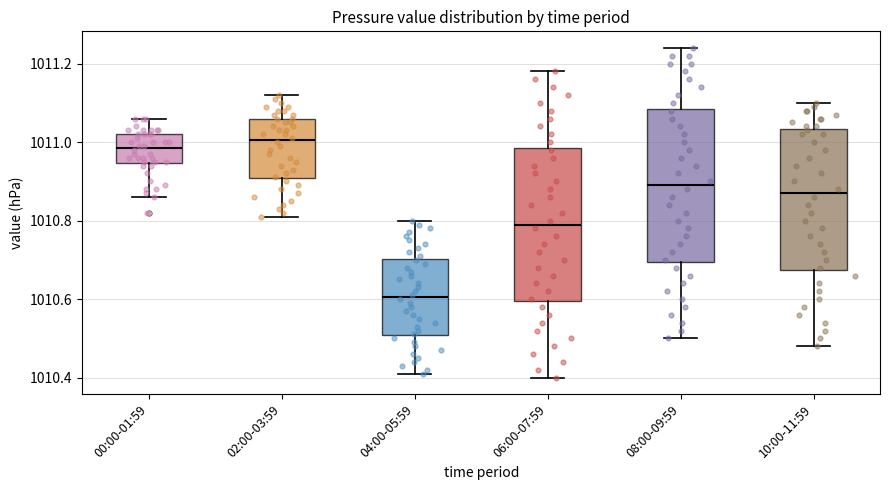

Where is the lower edge of the box for 06:00-07:59 on the y-axis? The values are not printed on the chart, so give them approximately, as read against the axis.

1010.60